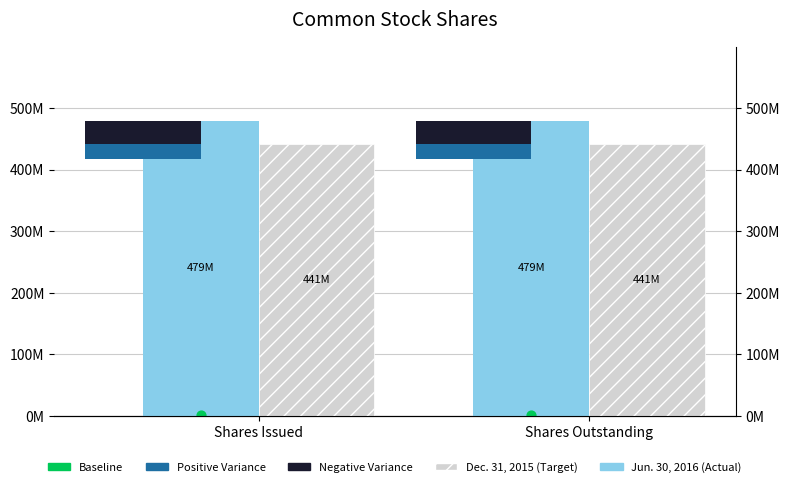

Which series reaches the maximum Y coordinate?

Jun. 30, 2016